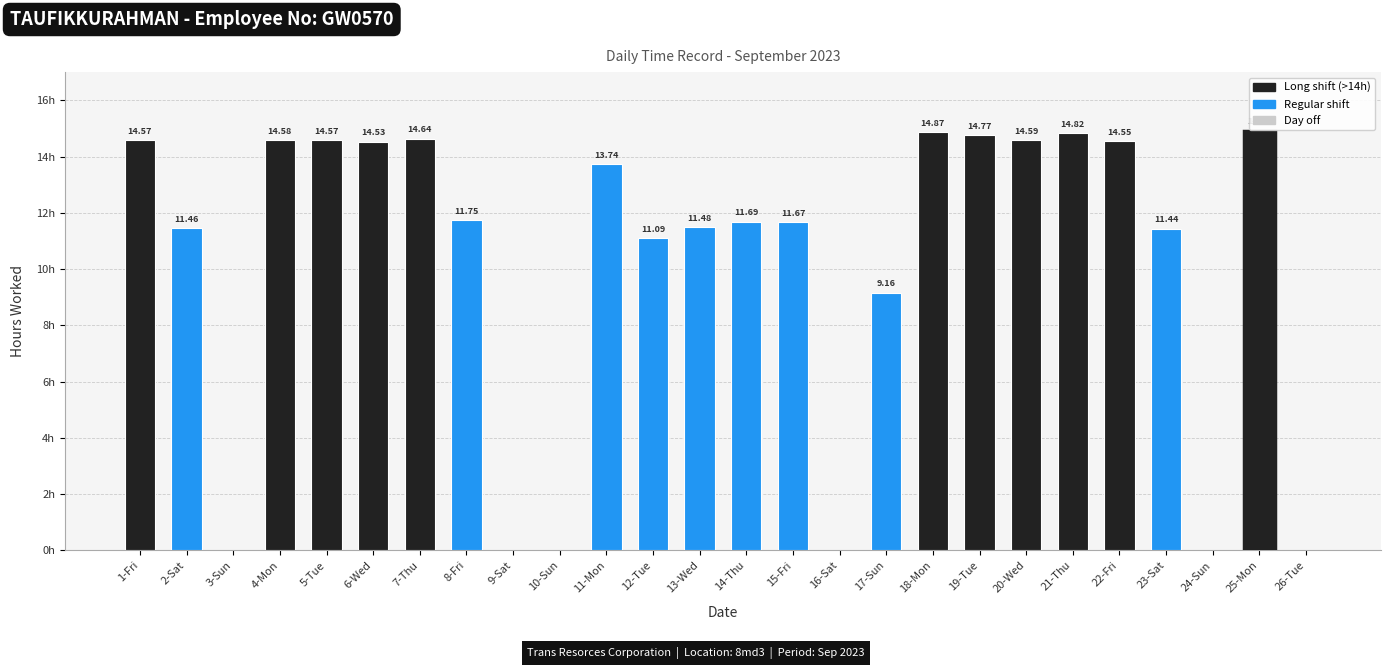

What is the average value?

10.2